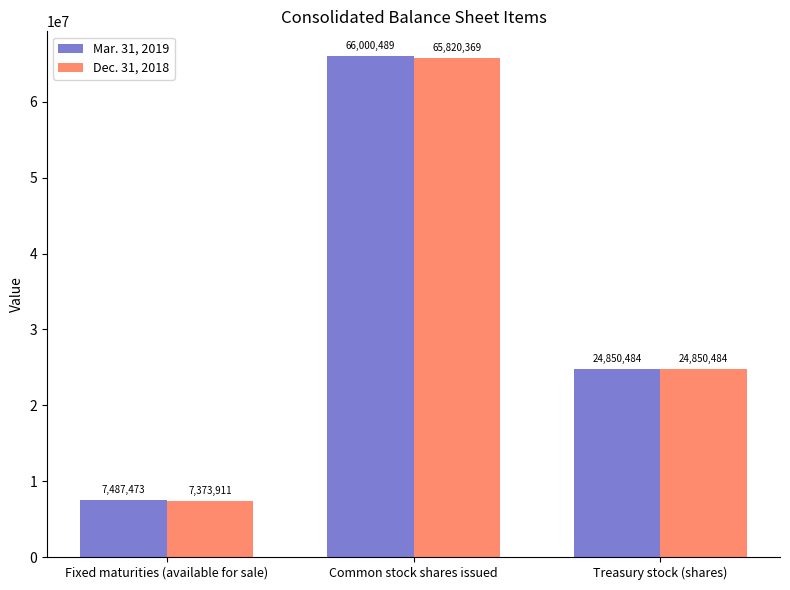

Reading left to right, transcribe all the data shown in this chart.

Mar. 31, 2019: Fixed maturities (available for sale)=7487473	Common stock shares issued=66000489	Treasury stock (shares)=24850484
Dec. 31, 2018: Fixed maturities (available for sale)=7373911	Common stock shares issued=65820369	Treasury stock (shares)=24850484